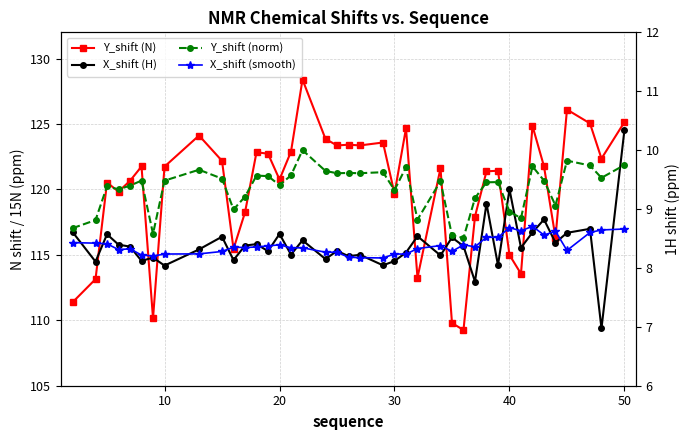

Does the chart display data point markers on the line(s)?

Yes